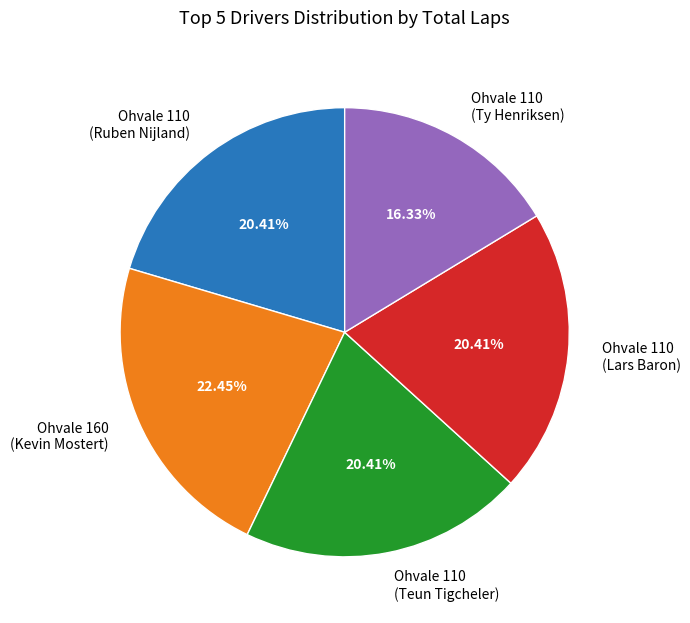

Is there a majority slice in this chart?

No